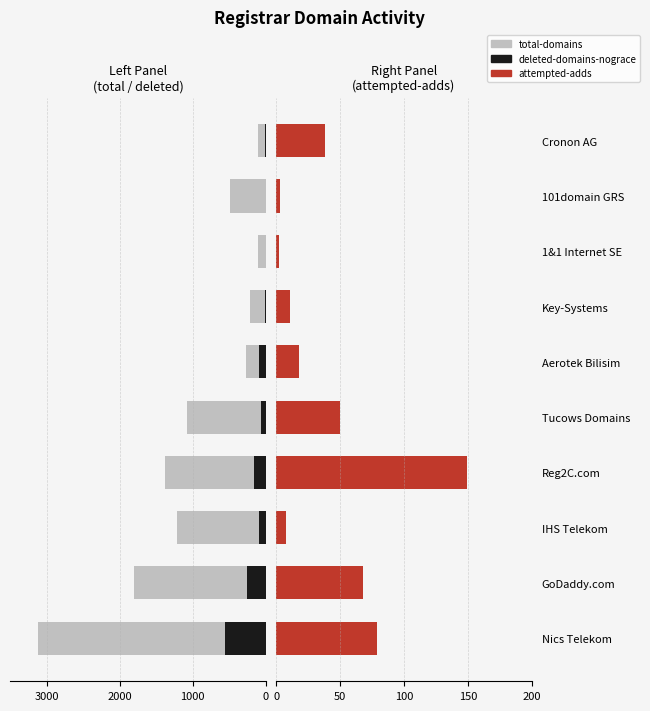

What is the maximum value shown in the chart?

149